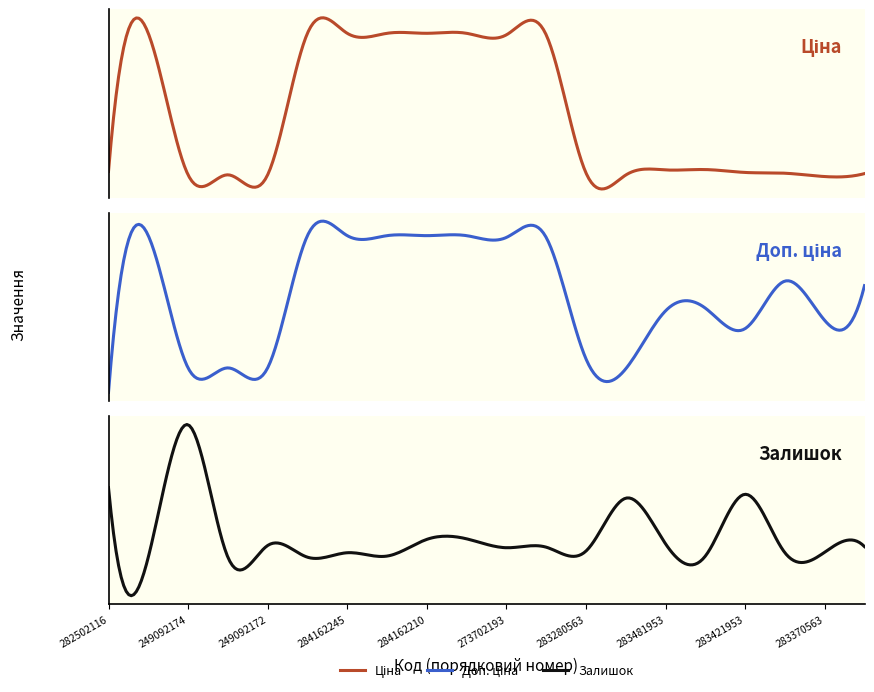

Rank the categories by Залишок value from highest to lowest.

249092174, 282502116, 283421953, 283220563, 284162209, 284162210, 283481953, 249092172, 283361953, 273702194, 273702193, 283280563, 283370563, 284162245, 283391953, 284162244, 283451953, 284162248, 249092173, 284162246